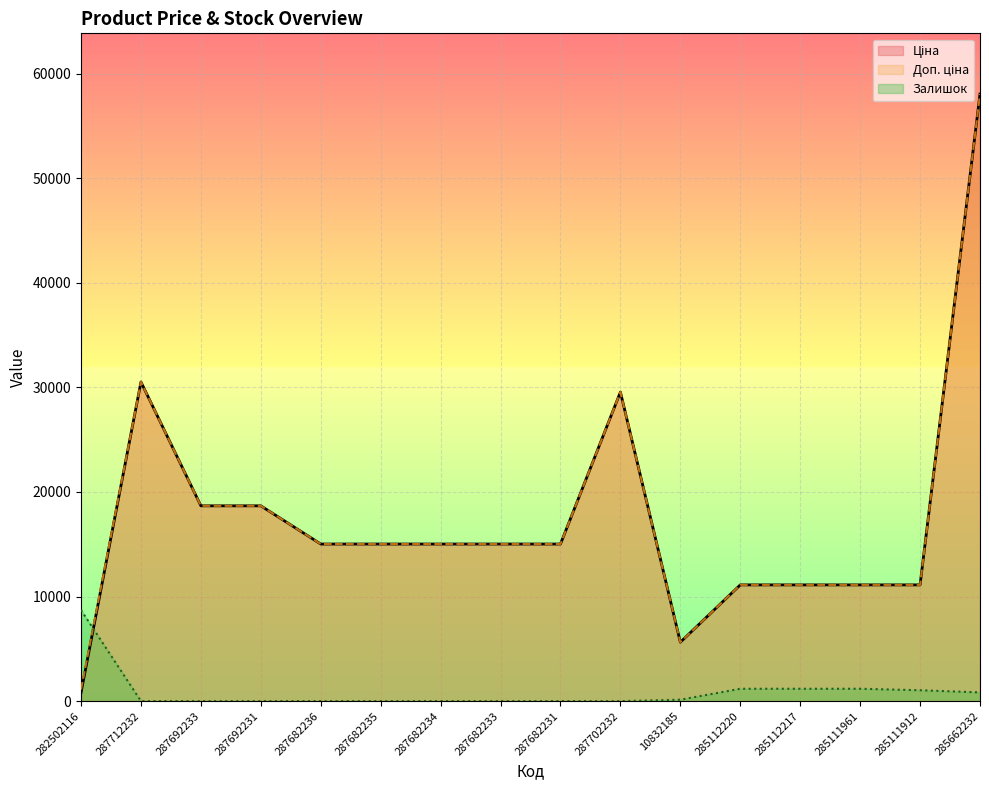

How many lines are shown in the chart?

3